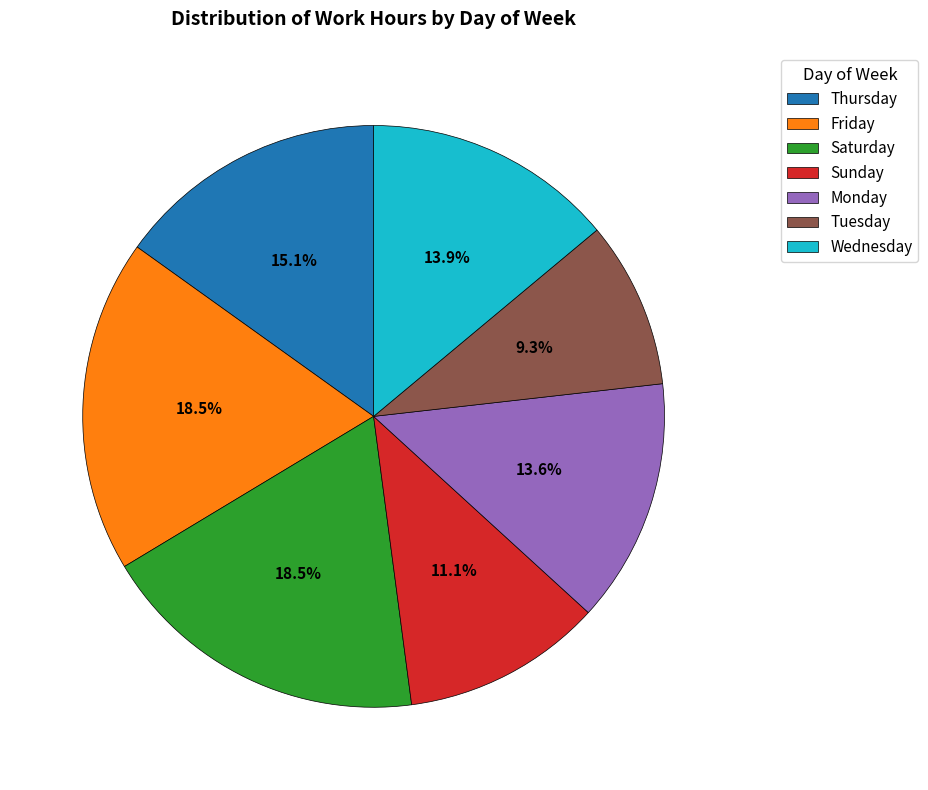

Which has a higher value, Sunday or Monday?

Monday